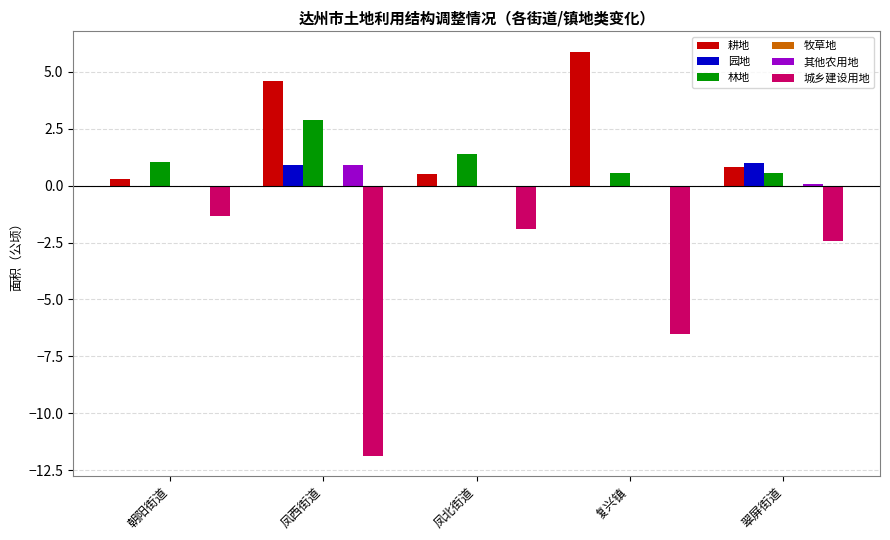

What is the maximum value shown in the chart?

5.9